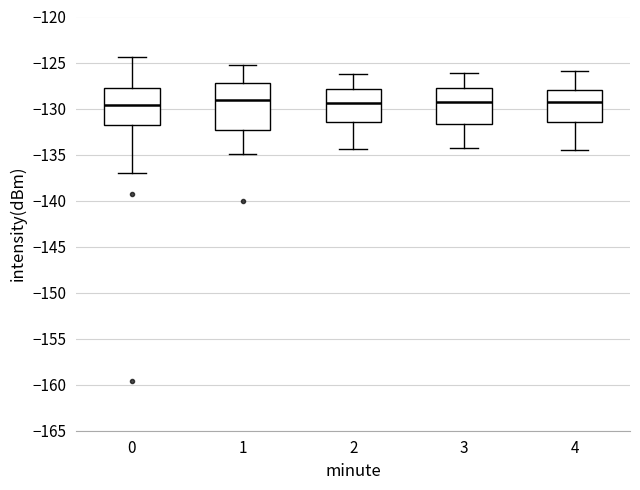

Where is the upper edge of the box at x = 3 on the y-axis? The values are not printed on the chart, so give them approximately, as read against the axis.

-127.5